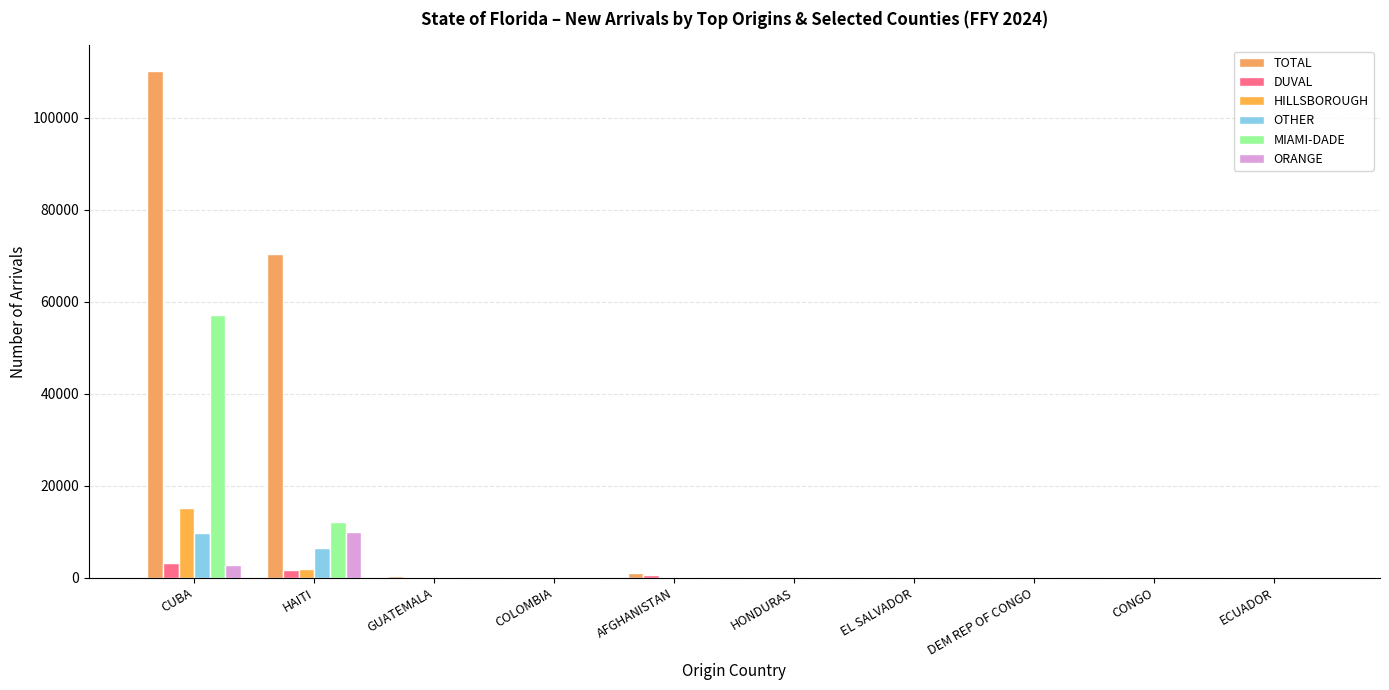

At which category is the sum across all series the highest?

CUBA